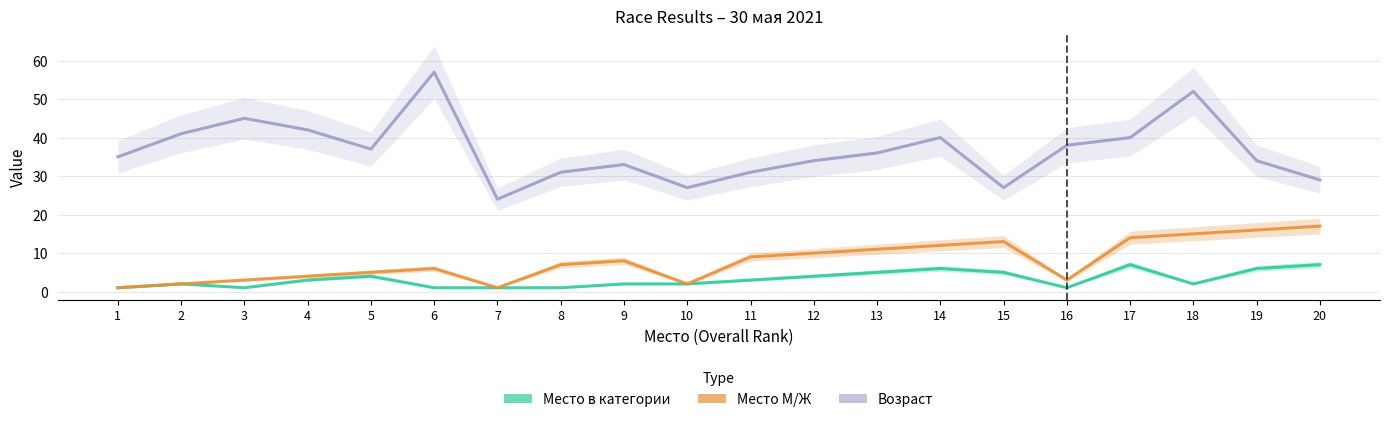

What are all the series names shown in the legend?

Место в категории, Место М/Ж, Возраст